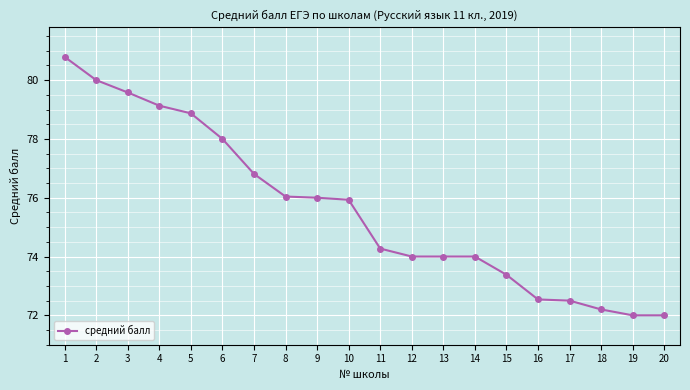

What is the average value?

75.6